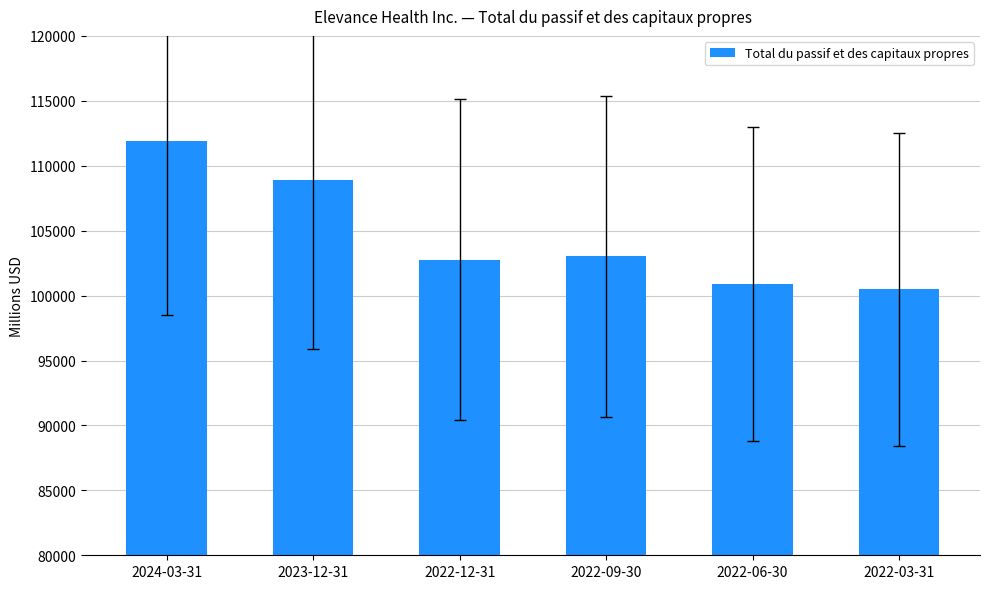

What is the change in value from 2022-09-30 to 2022-06-30?

-2149